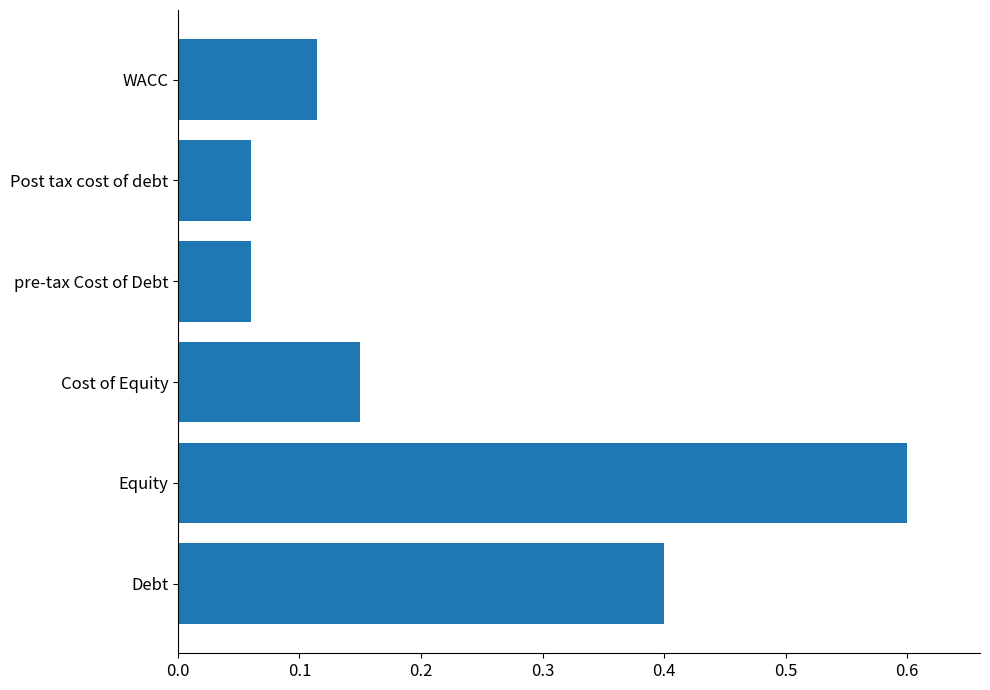

Is it true that the value at WACC is 0.2?

False